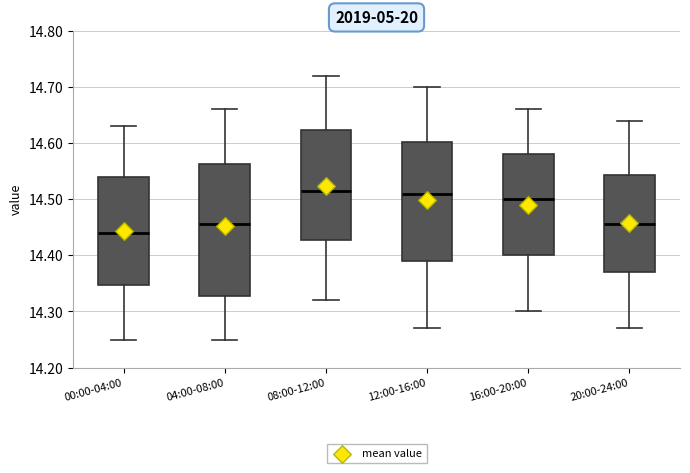

Reading left to right, transcribe this box plot: for each box, give where its median line is, the range the box spans, and where its two whiskers end, as read against the y-axis. The values are not printed on the chart, so give them approximately, as read against the axis.

00:00-04:00: median 14.44, box 14.35 to 14.54, whiskers 14.25 to 14.63
04:00-08:00: median 14.46, box 14.33 to 14.56, whiskers 14.25 to 14.66
08:00-12:00: median 14.52, box 14.43 to 14.62, whiskers 14.32 to 14.72
12:00-16:00: median 14.51, box 14.39 to 14.60, whiskers 14.27 to 14.70
16:00-20:00: median 14.50, box 14.40 to 14.58, whiskers 14.30 to 14.66
20:00-24:00: median 14.46, box 14.37 to 14.54, whiskers 14.27 to 14.64